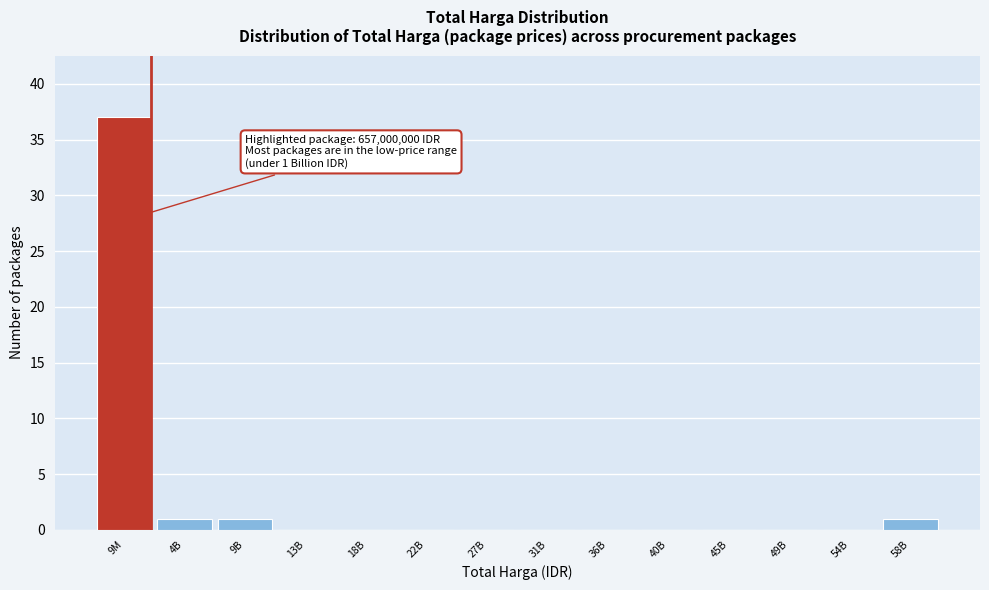

Reading right to left, what are all the values shown in this chart?

58B=1	54B=0	49B=0	45B=0	40B=0	36B=0	31B=0	27B=0	22B=0	18B=0	13B=0	9B=1	4B=1	9M=37